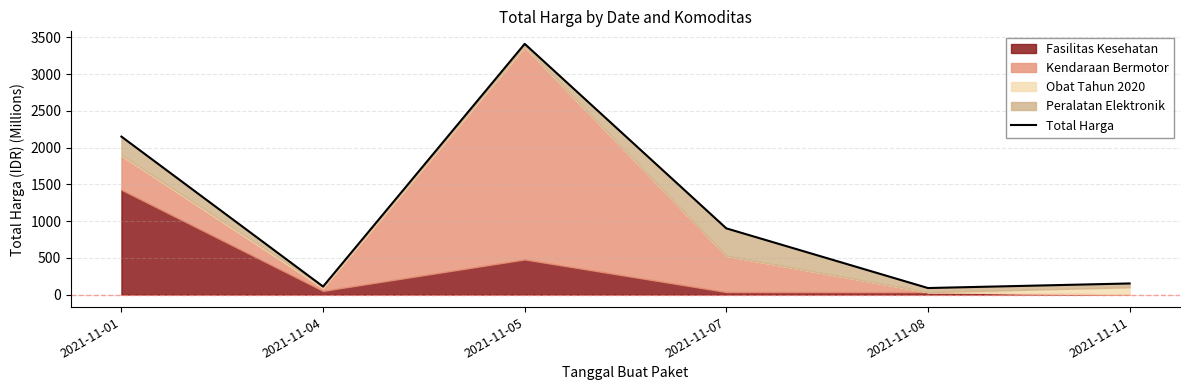

Does the chart display data point markers on the line(s)?

No